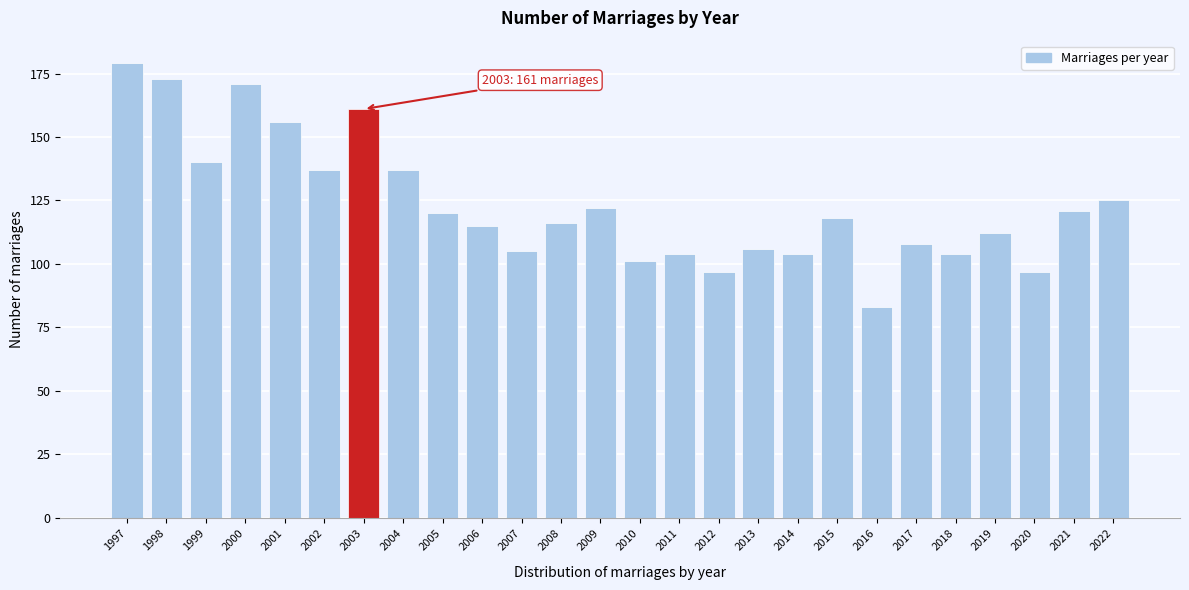

Reading left to right, what are all the values shown in this chart?

179	173	140	171	156	137	161	137	120	115	105	116	122	101	104	97	106	104	118	83	108	104	112	97	121	125